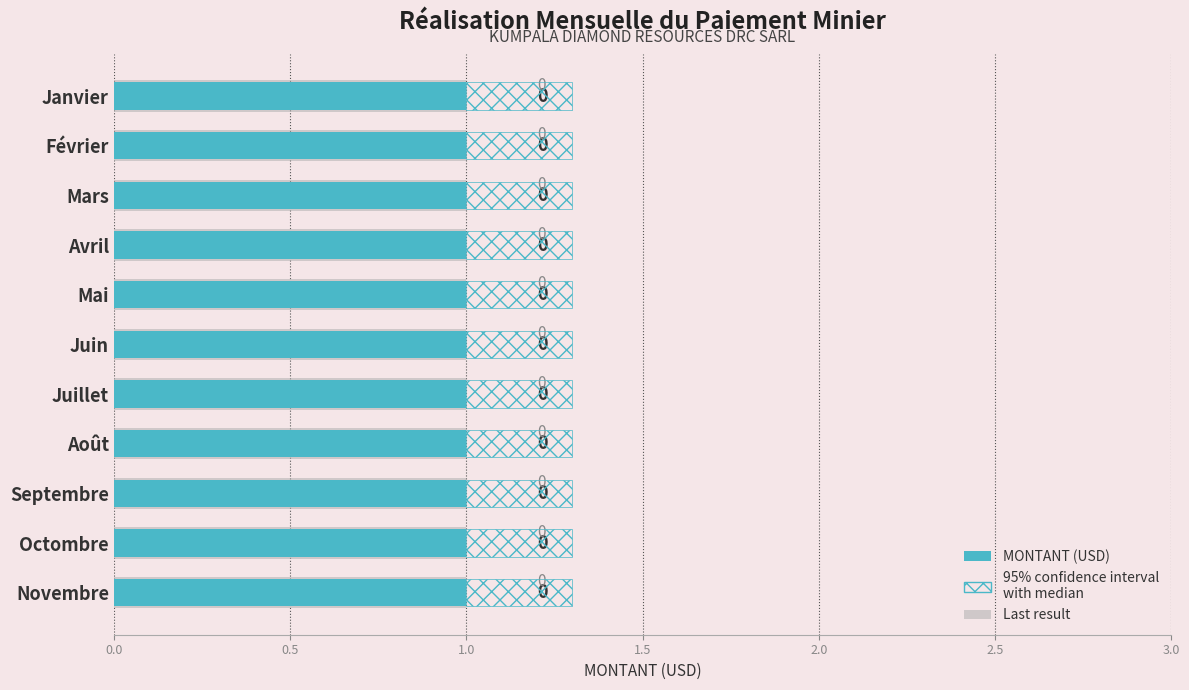

The value of Last result at 8 is 0.6. True or false?

True